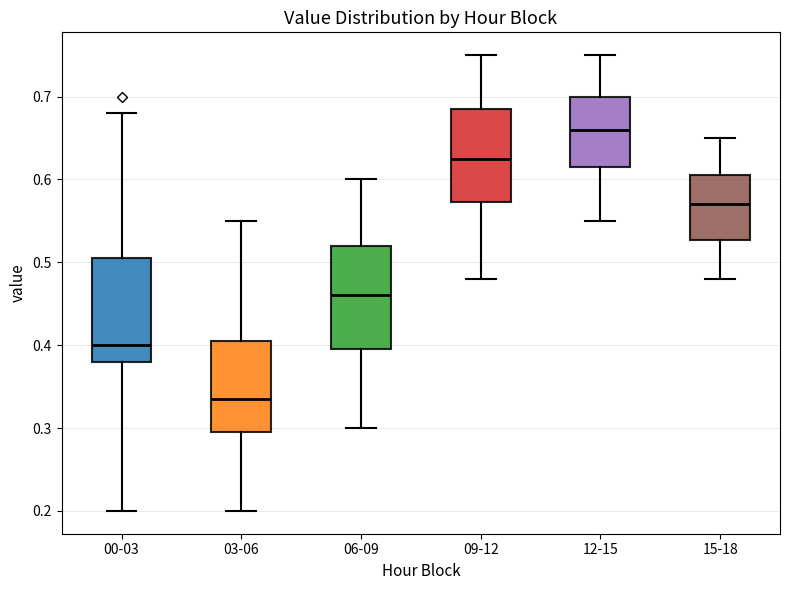

Where does the median line of the box for 03-06 sit on the y-axis? The values are not printed on the chart, so give them approximately, as read against the axis.

0.34